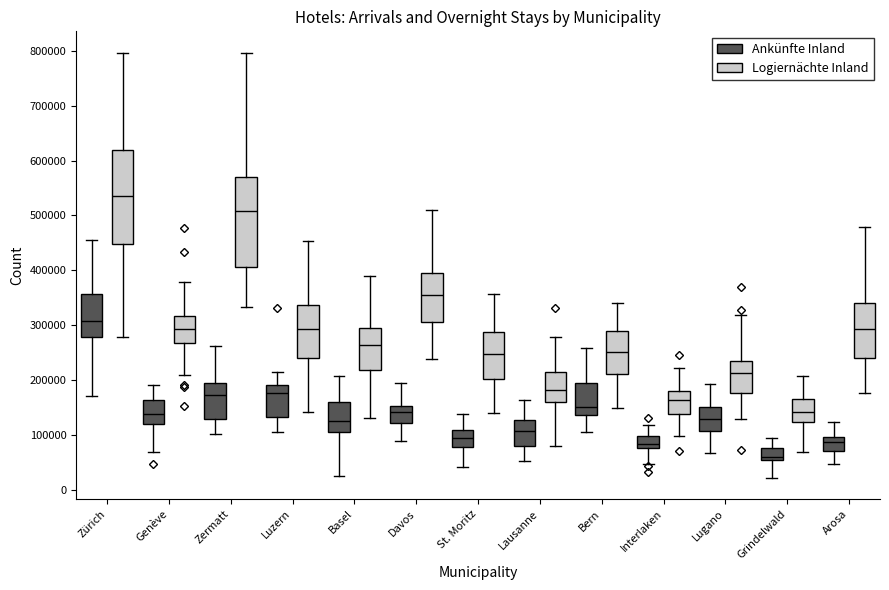

Where does the lower whisker of the box for Arosa (Ankünfte Inland) end on the y-axis? The values are not printed on the chart, so give them approximately, as read against the axis.

50000